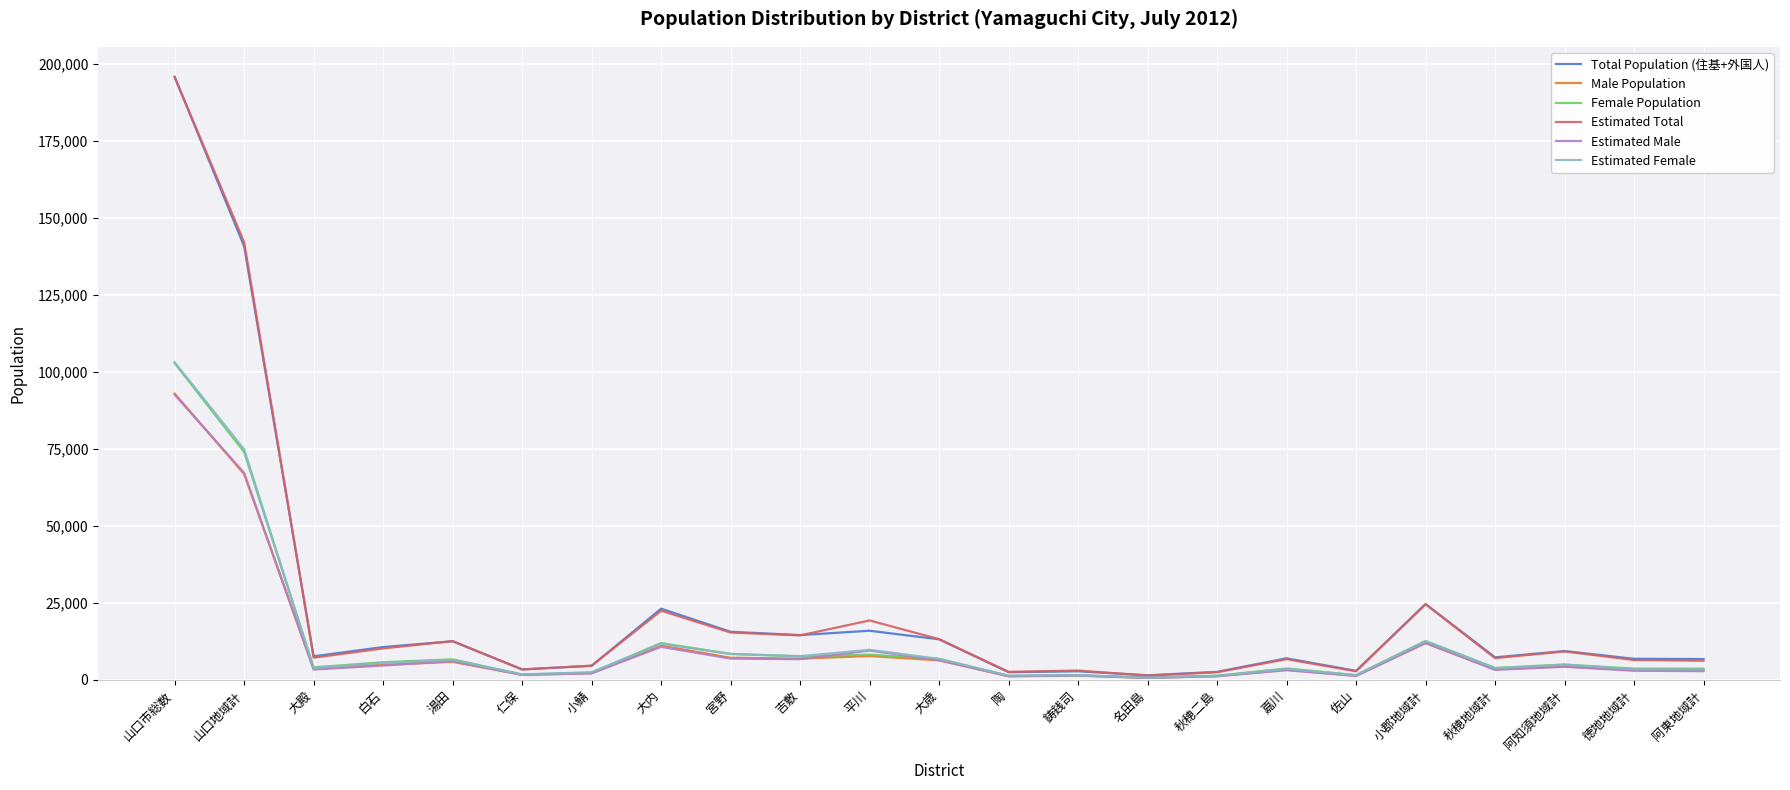

What position from the right is 阿東地域計?

1